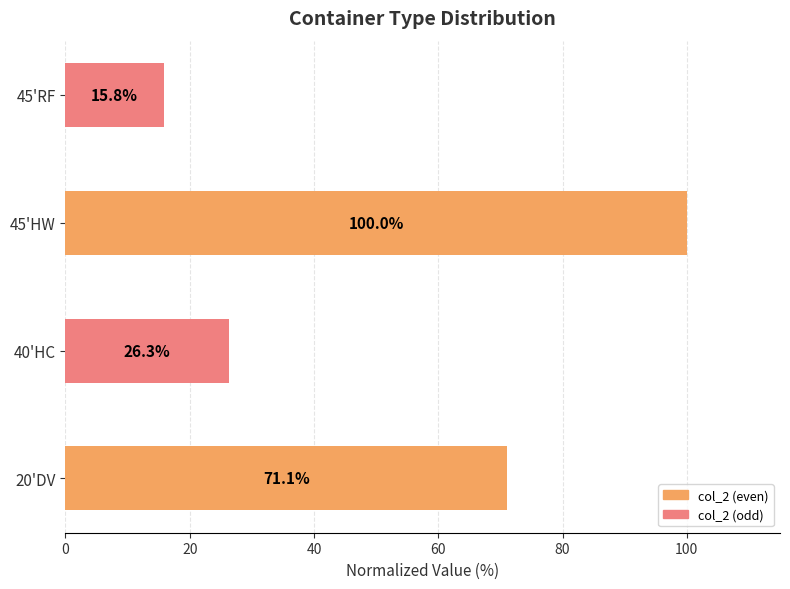

At which category does the chart reach its peak across all series?

45'HW